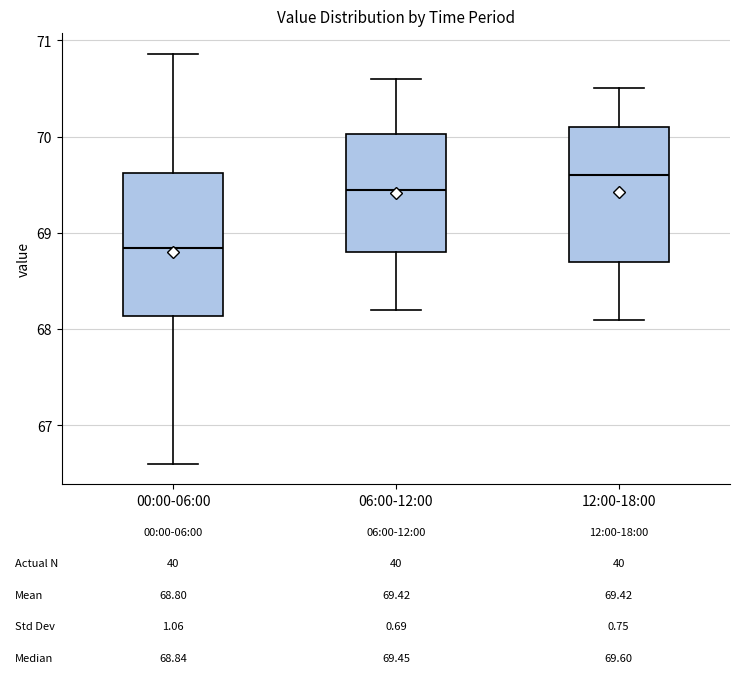

Which box has the highest median line?

12:00-18:00